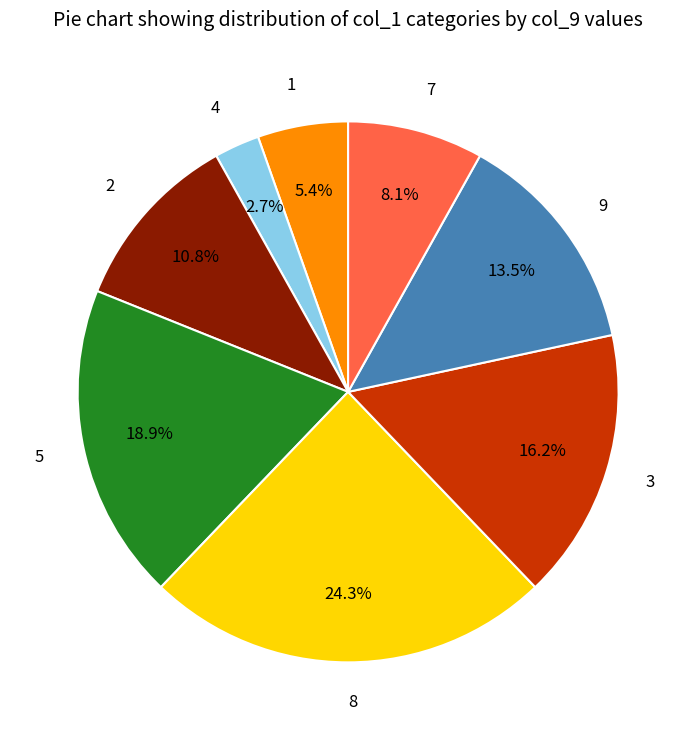

Between 3 and 7, which is larger?

3